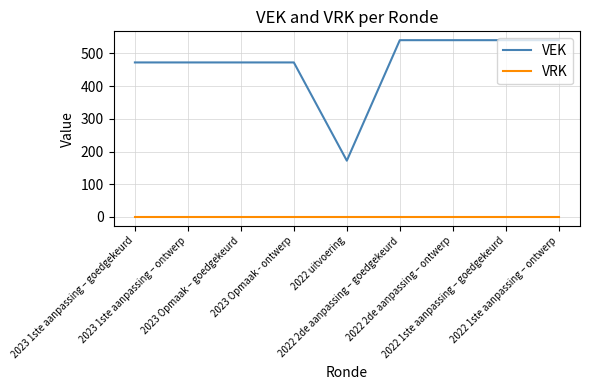

True or false: VRK has a value of 0 at 2022 2de aanpassing – ontwerp.

True